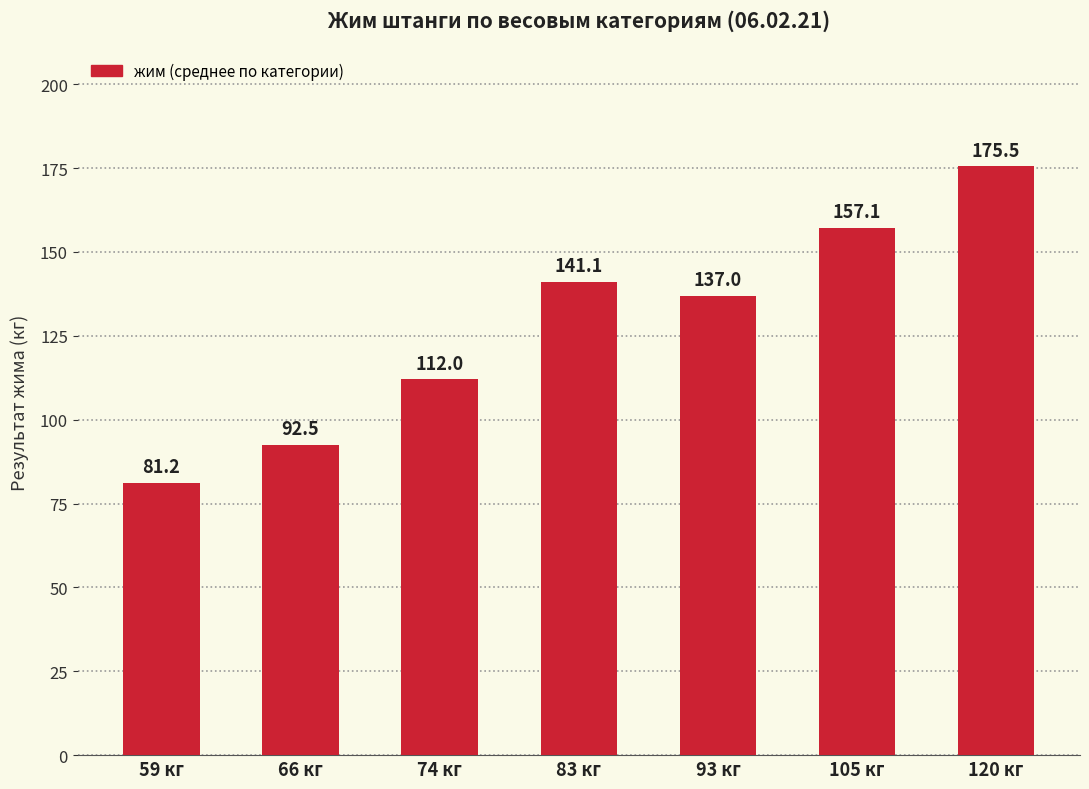

Count the number of categories in the chart.

7